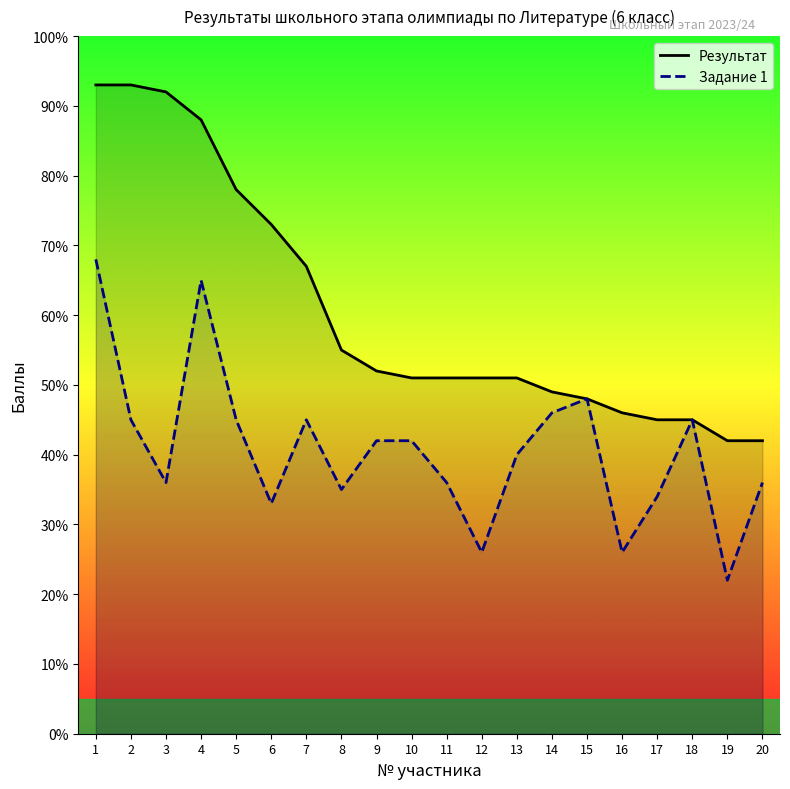

True or false: Результат and Задание 1 intersect in this chart.

False